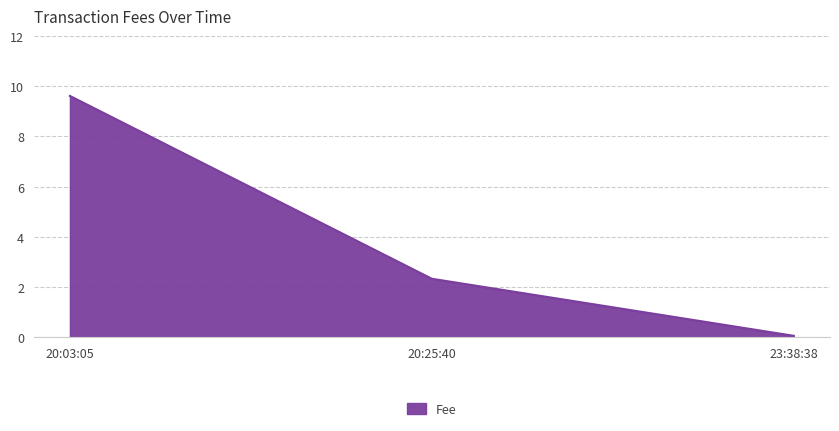

Between 20:25:40 and 20:03:05, which is larger?

20:03:05